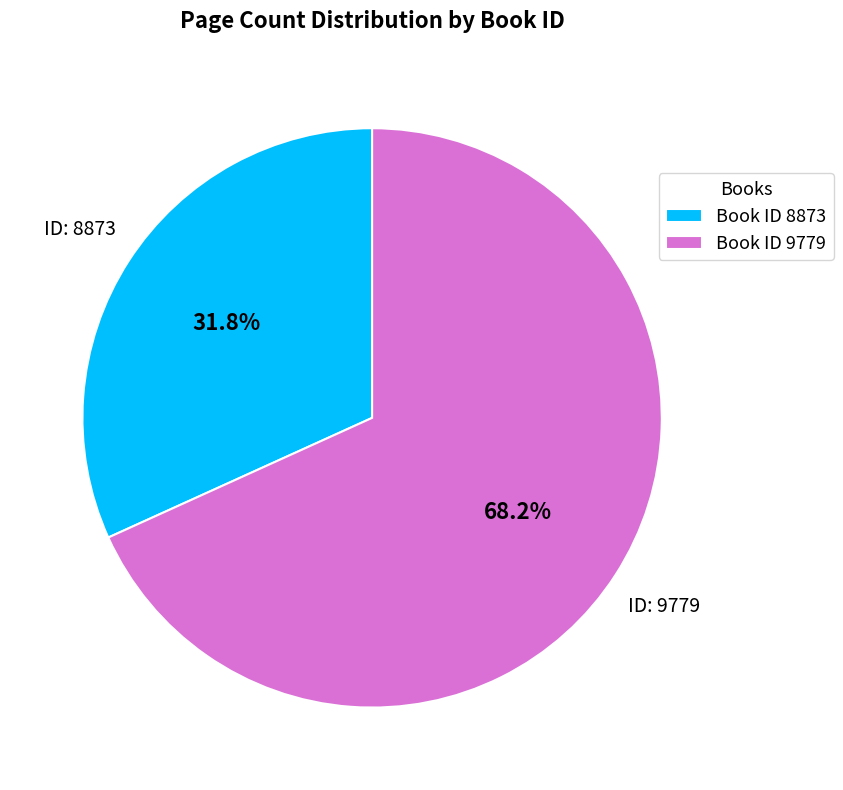

What is the largest slice in the pie chart?

Book ID 9779